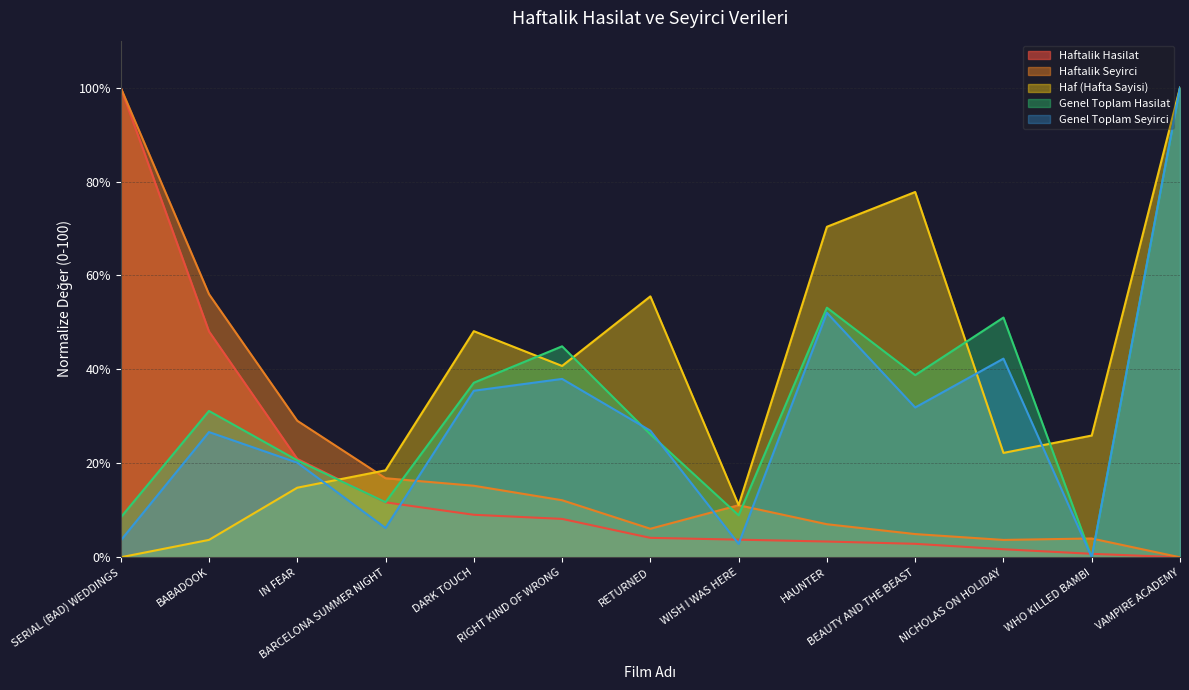

What is the sum of all Haftalik Seyirci values?

266.1